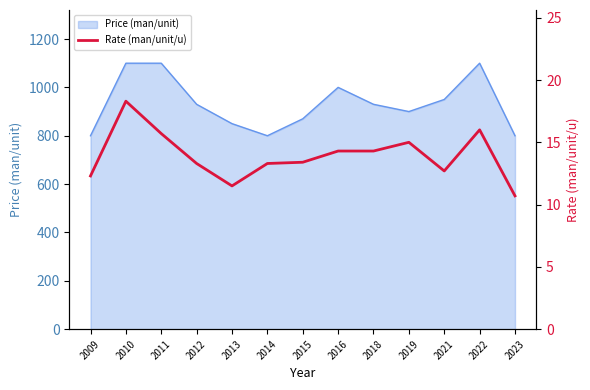

How many lines are shown in the chart?

1